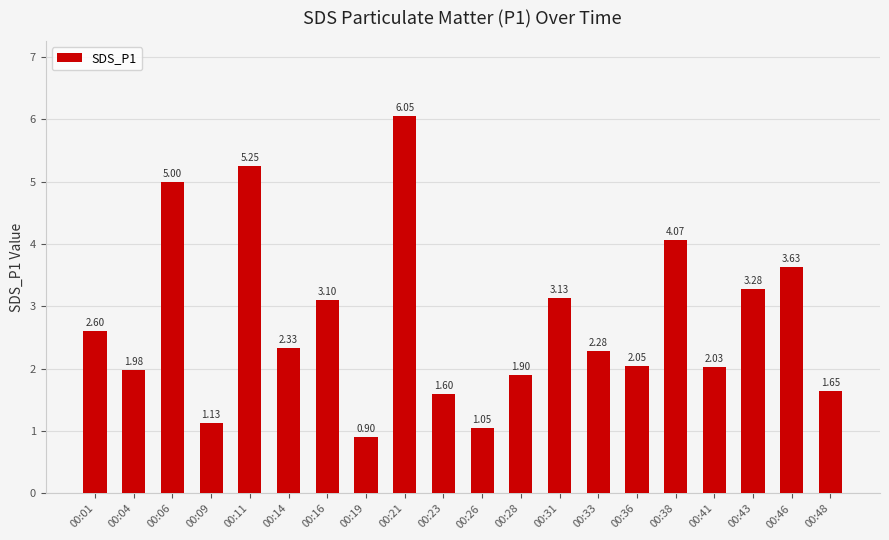

Rank the categories by value from highest to lowest.

00:21, 00:11, 00:06, 00:38, 00:46, 00:43, 00:31, 00:16, 00:01, 00:14, 00:33, 00:36, 00:41, 00:04, 00:28, 00:48, 00:23, 00:09, 00:26, 00:19